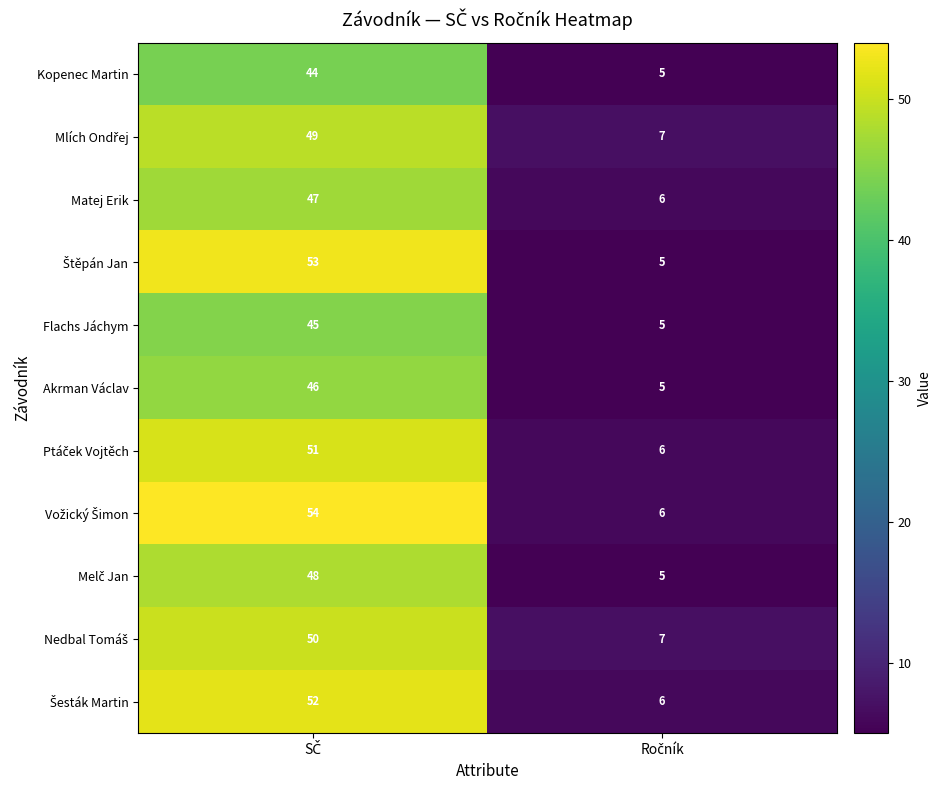

What is the smallest value displayed?

5